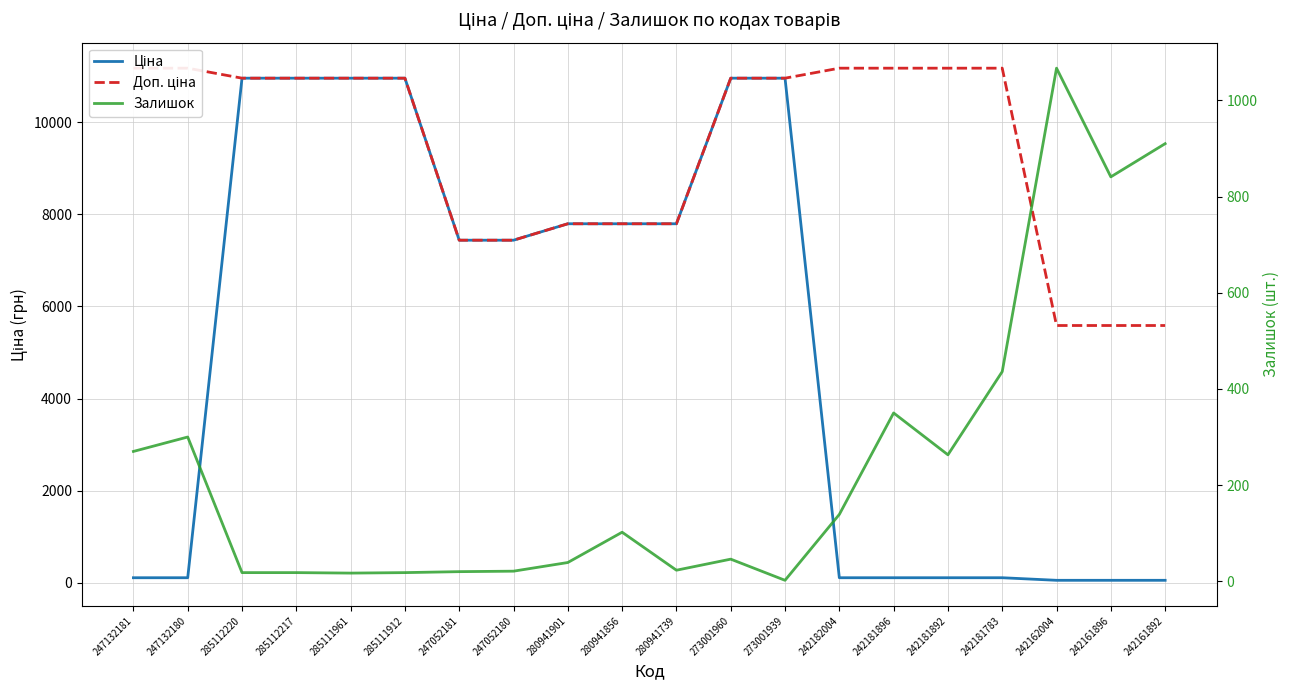

What is the smallest value displayed?

2.0